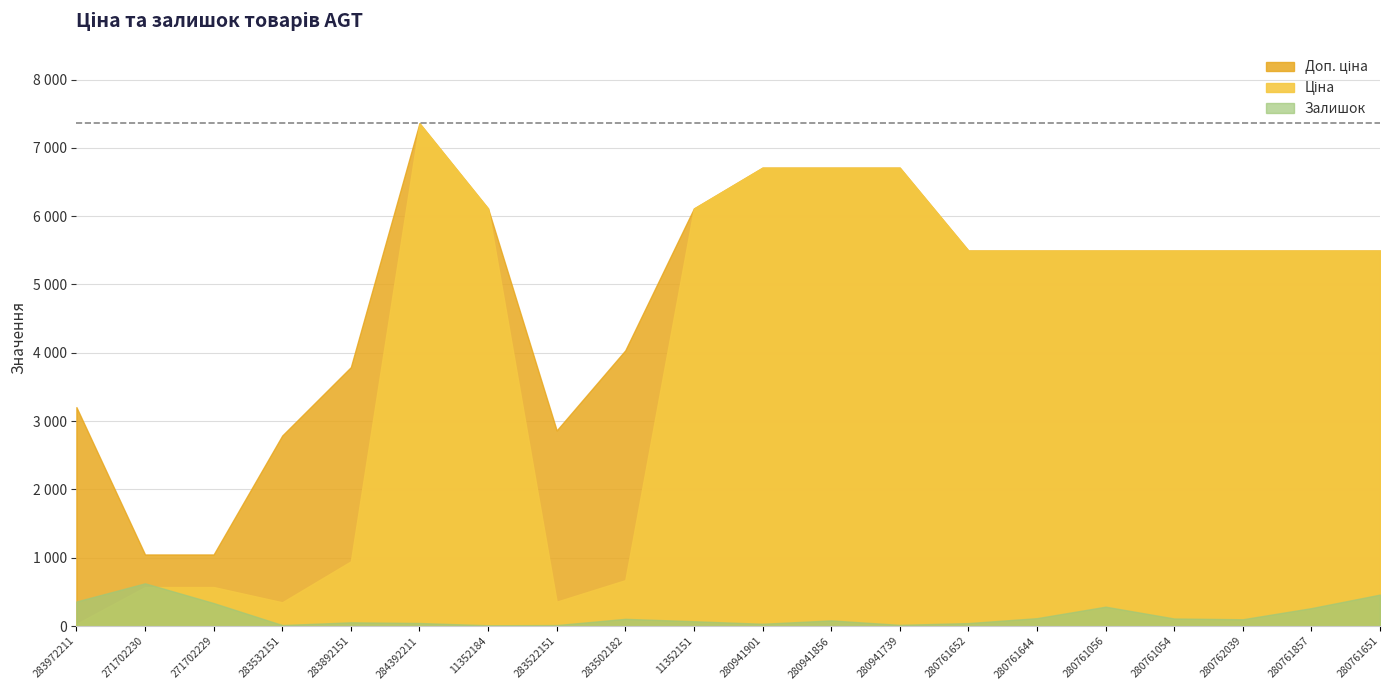

How many interior local valleys does the Залишок series have?

5